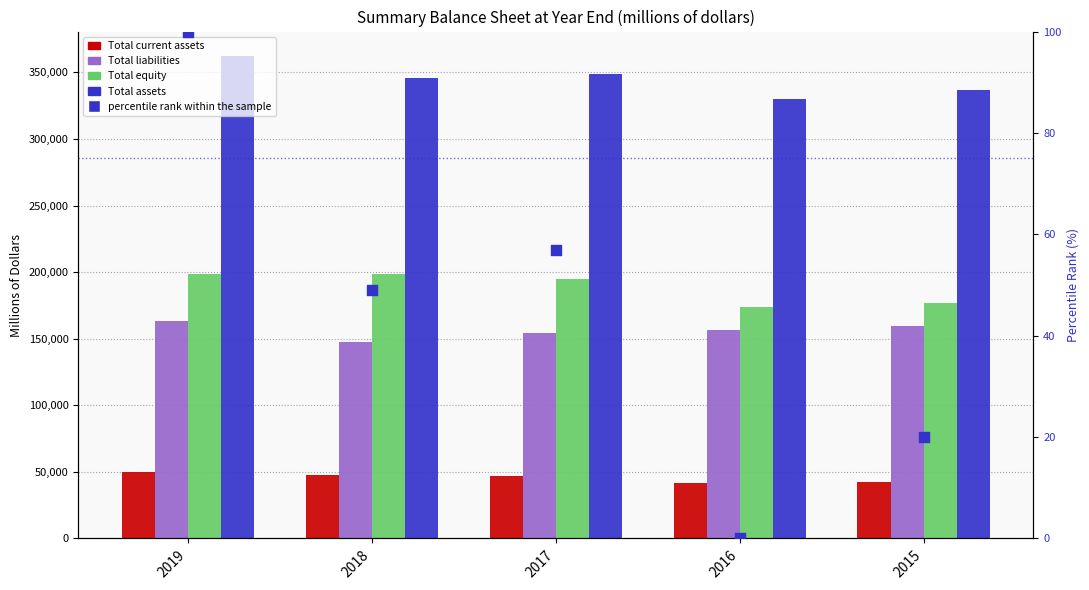

At how many categories does at least one series exceed 296144?

5